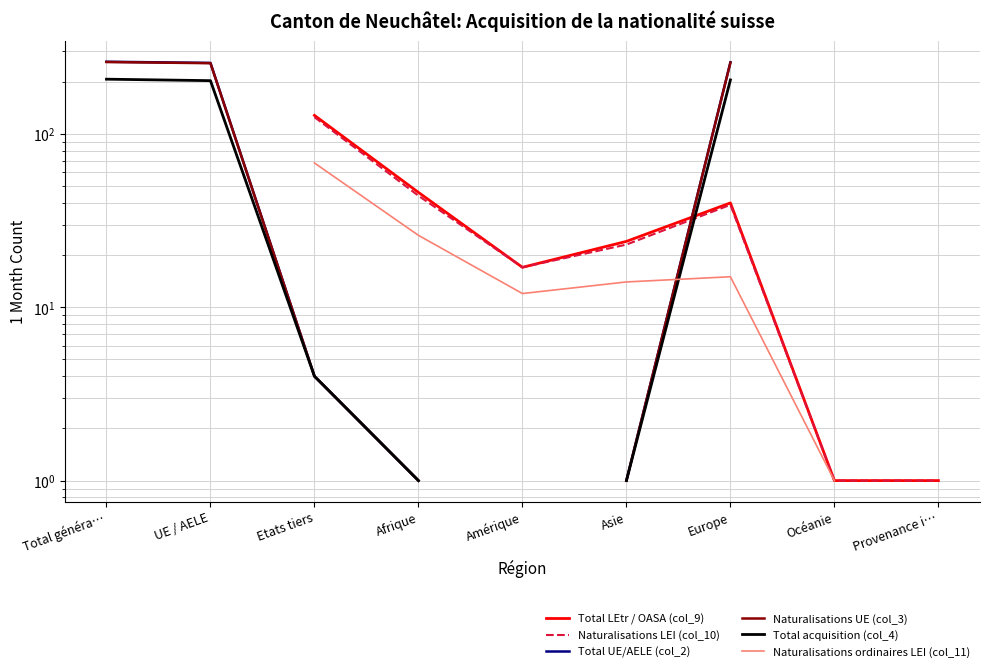

How many intersections are there between Naturalisations ordinaires LEI (col_11) and Naturalisations UE (col_3)?

1